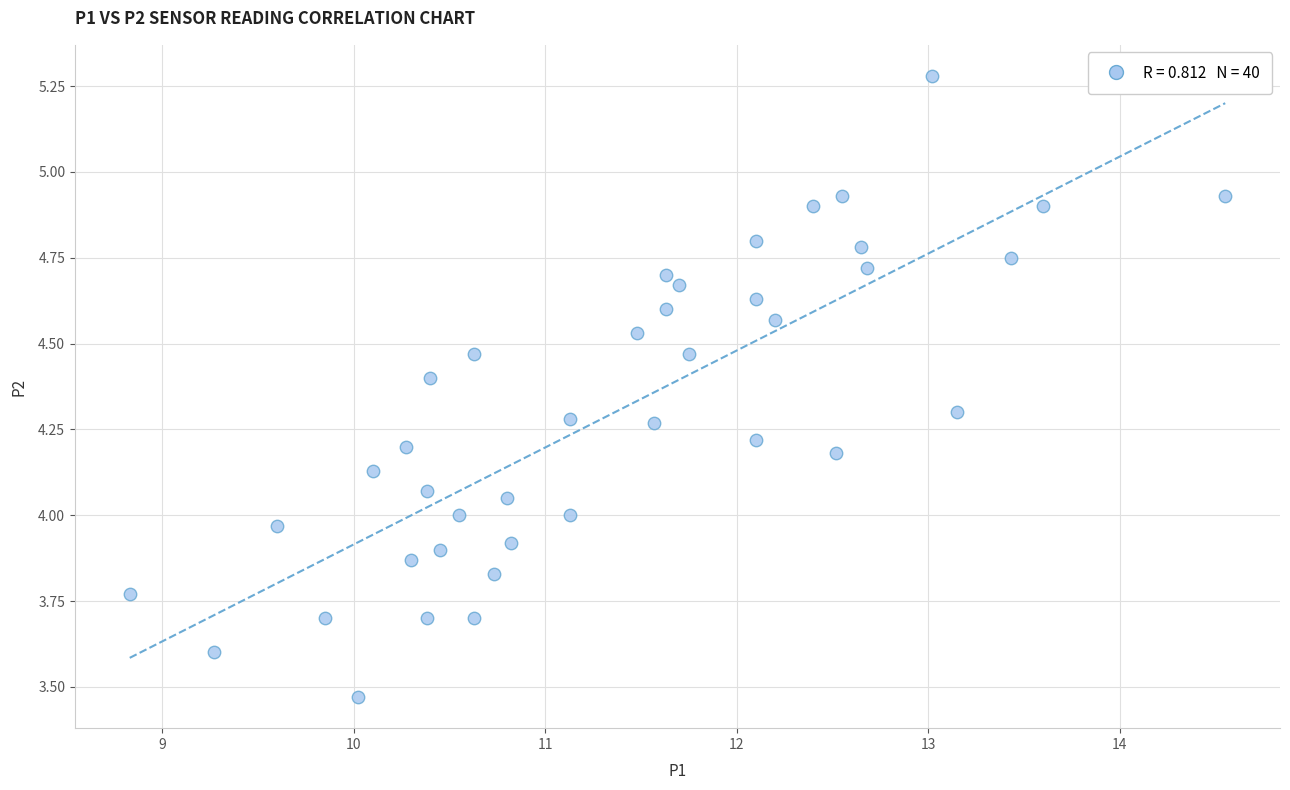

What is the range of X values (max minus min)?

5.7